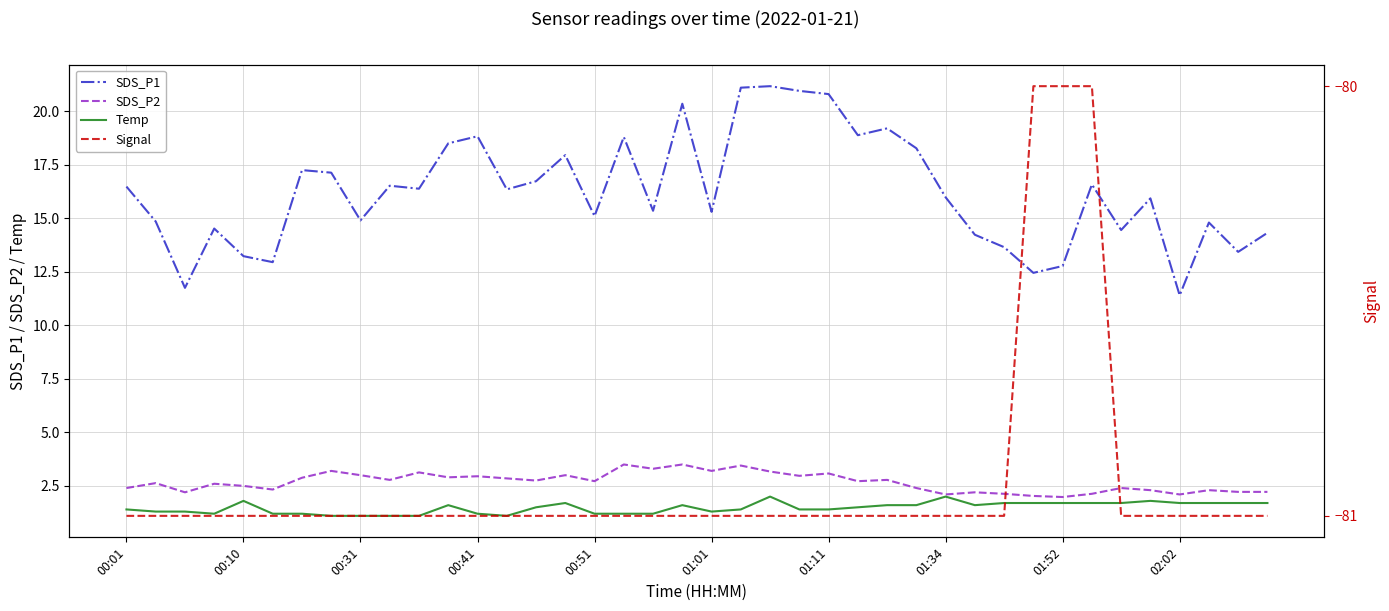

True or false: SDS_P1 and SDS_P2 intersect in this chart.

False